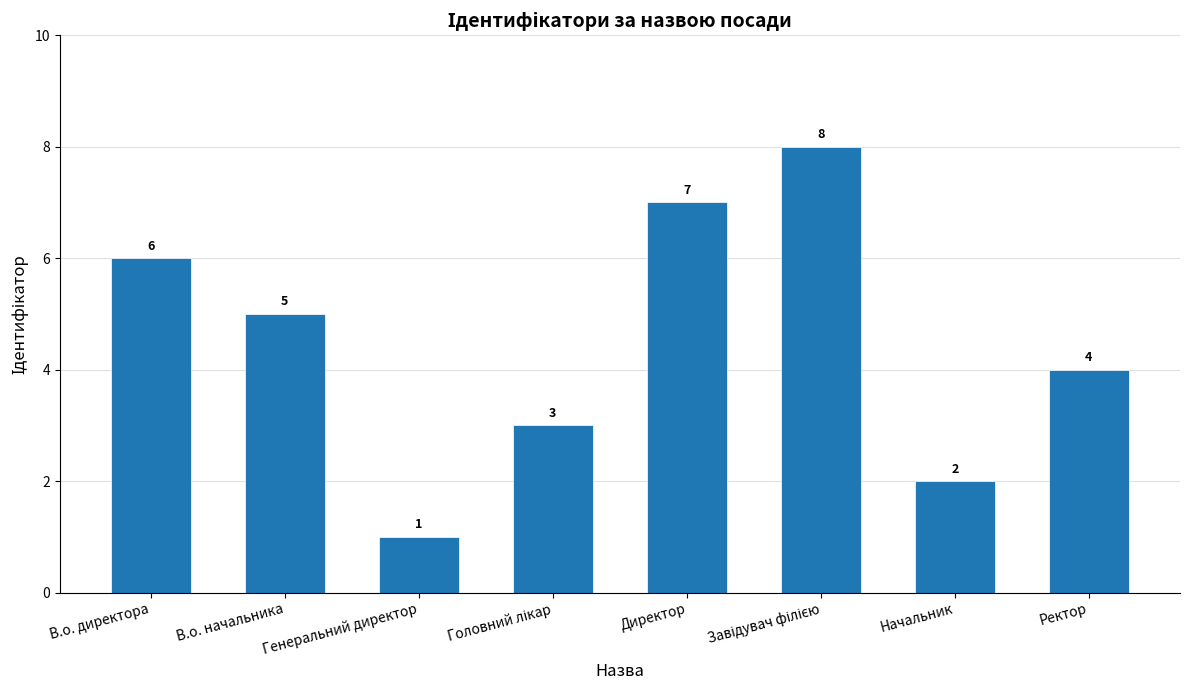

Reading left to right, what are all the values shown in this chart?

6	5	1	3	7	8	2	4